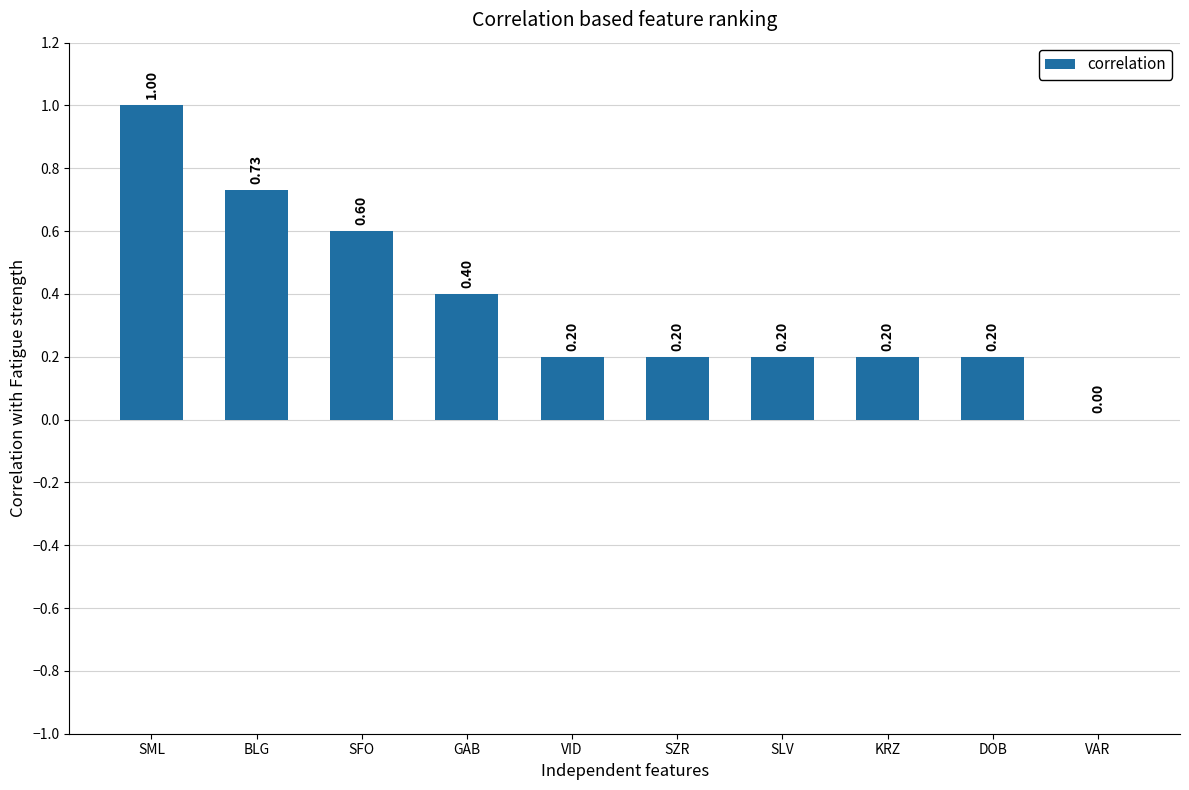

Which label corresponds to the largest value in the chart?

SML